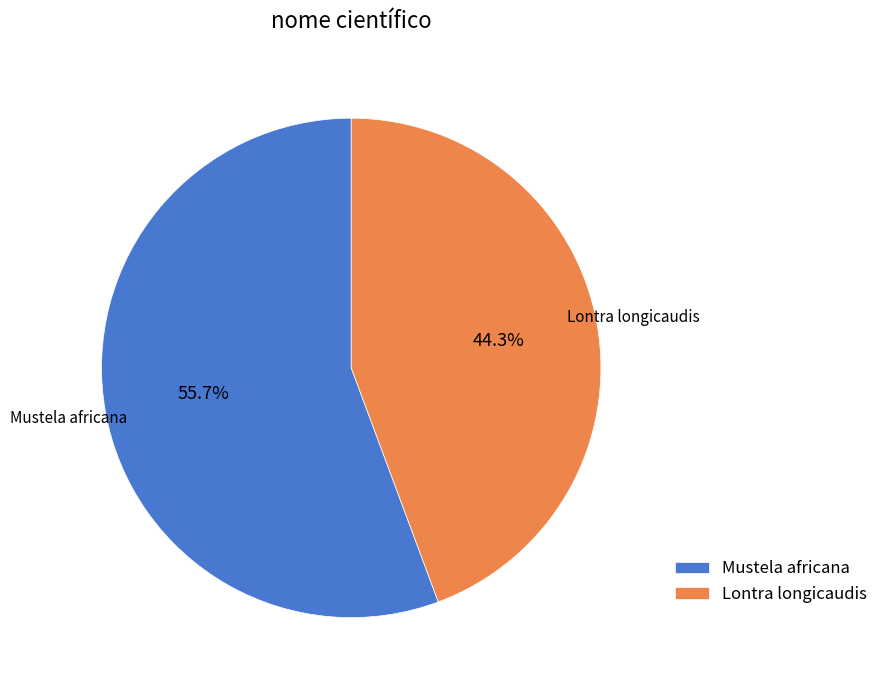

Is it true that Mustela africana is 56% of the pie?

True